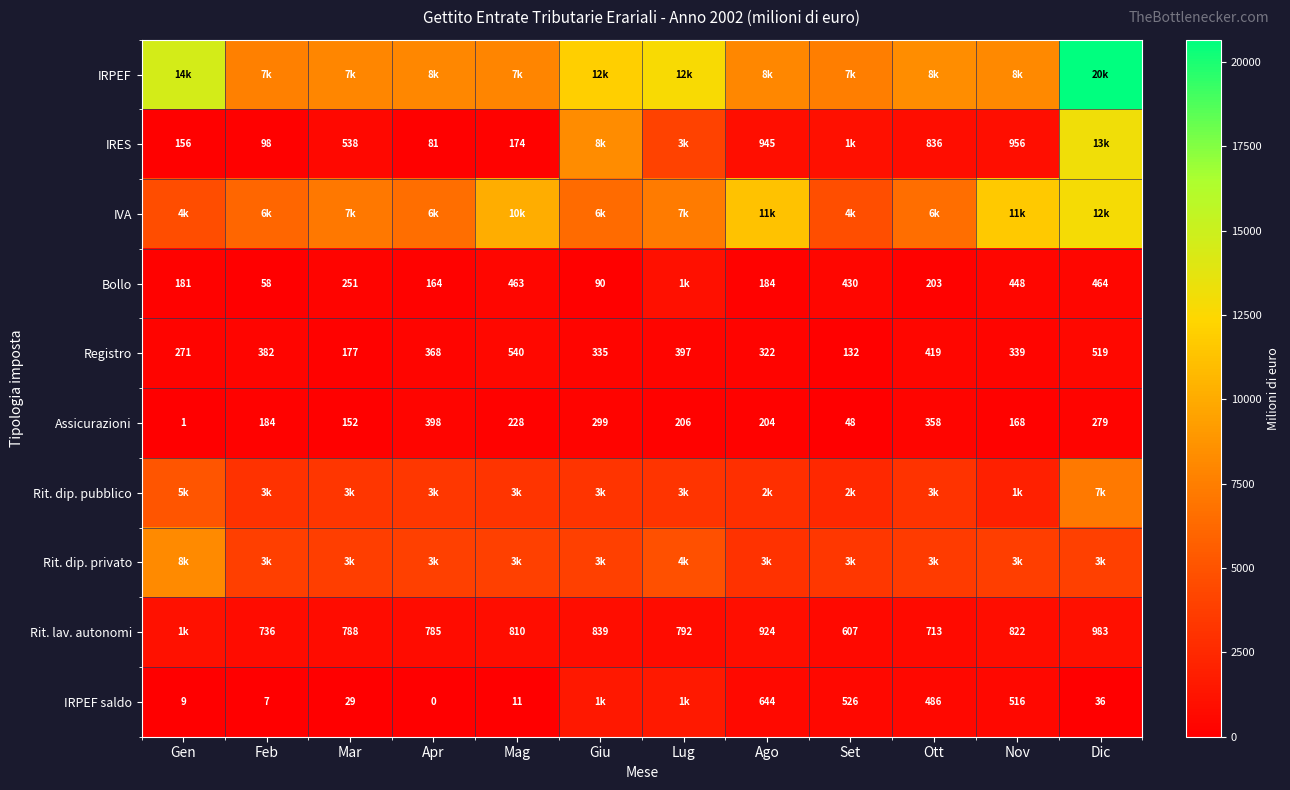

The IRPEF saldo series shows 486 at Ott. True or false?

True